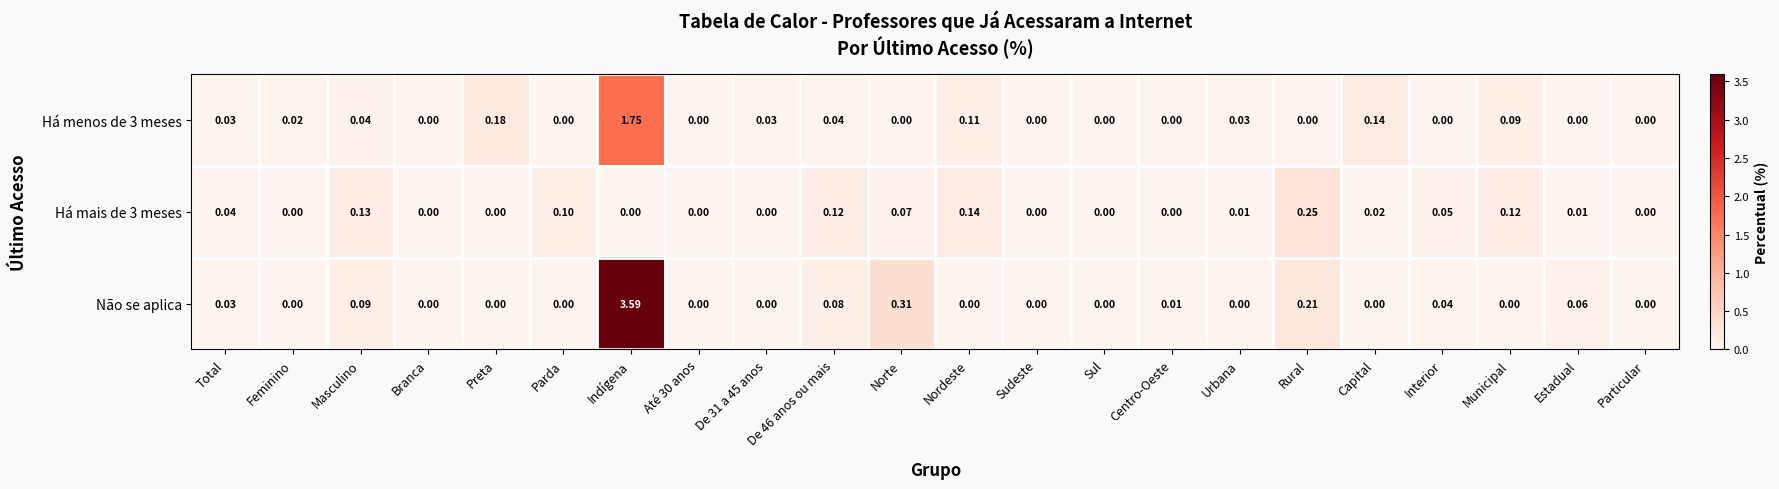

List the series in order of their peak value, highest first.

Não se aplica, Há menos de 3 meses, Há mais de 3 meses